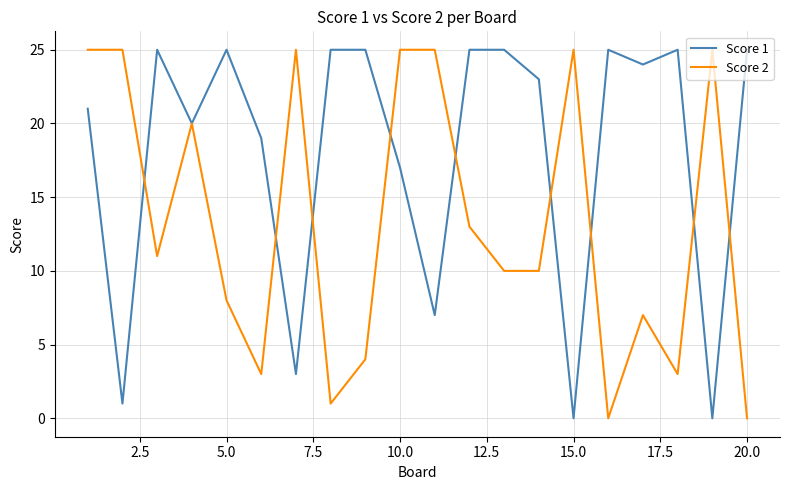

What is the maximum value shown in the chart?

25